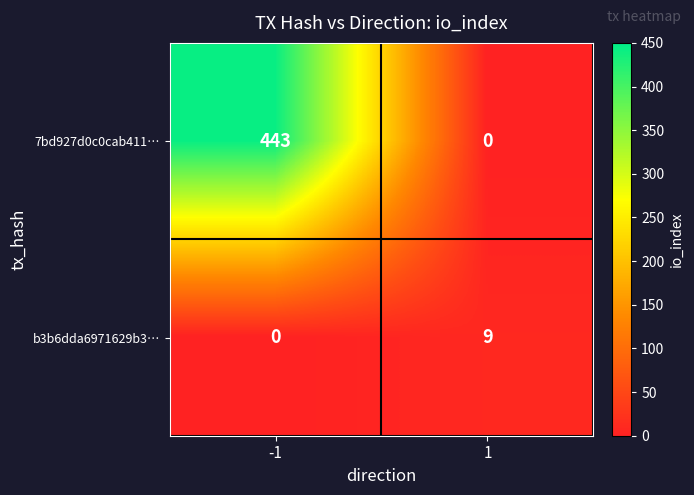

Rank the series by their maximum value, from lowest to highest.

b3b6dda6971629b3…, 7bd927d0c0cab411…